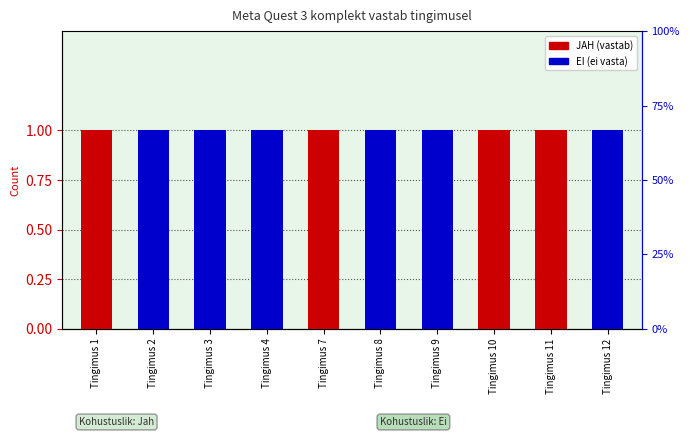

How many groups of bars are there?

10